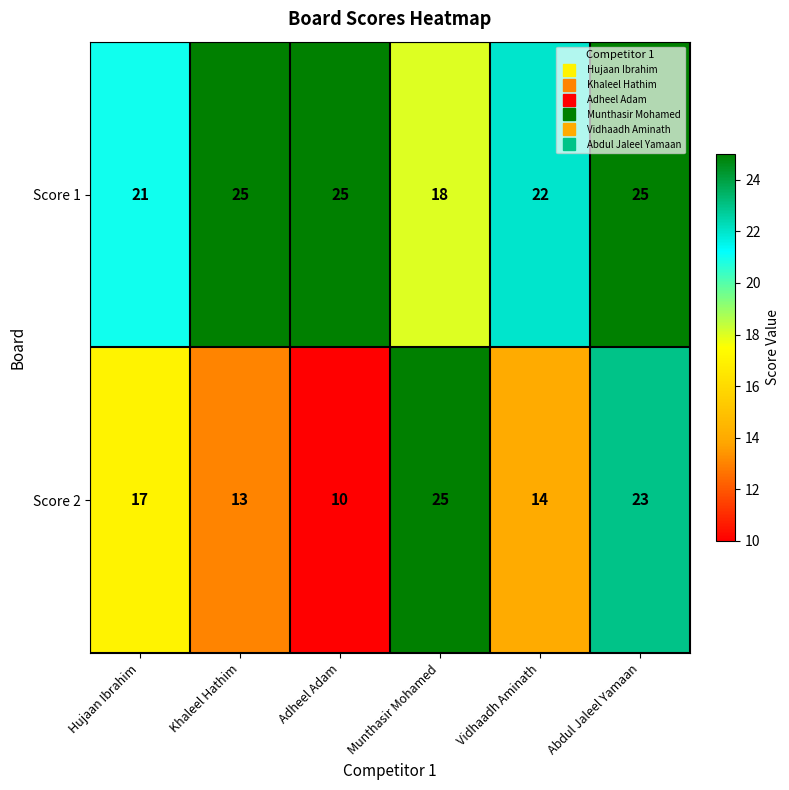

Reading right to left, transcribe all the data shown in this chart.

Score 1: 25	22	18	25	25	21
Score 2: 23	14	25	10	13	17